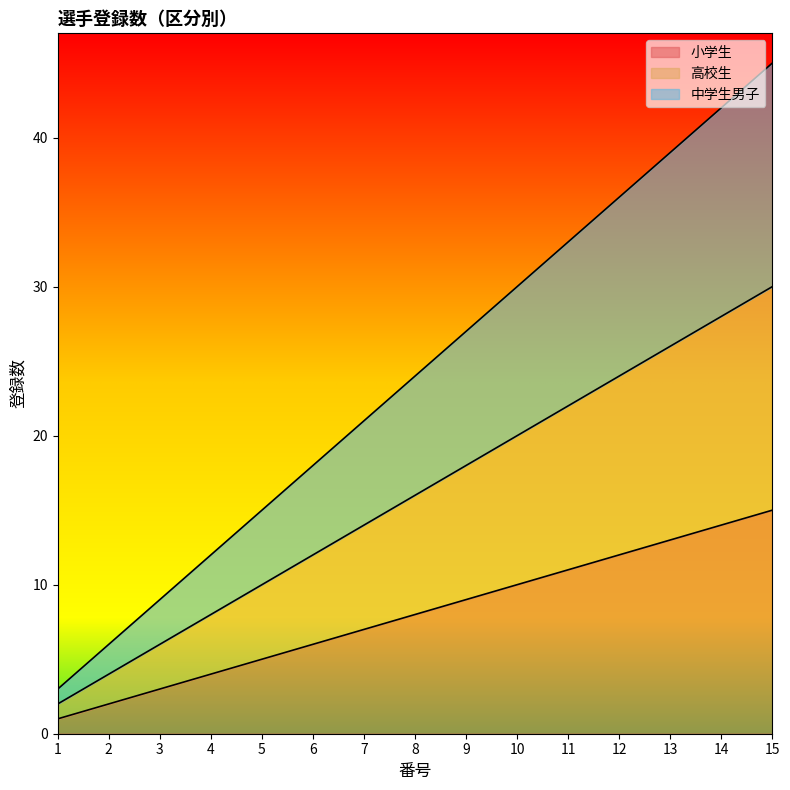

How many lines are shown in the chart?

3